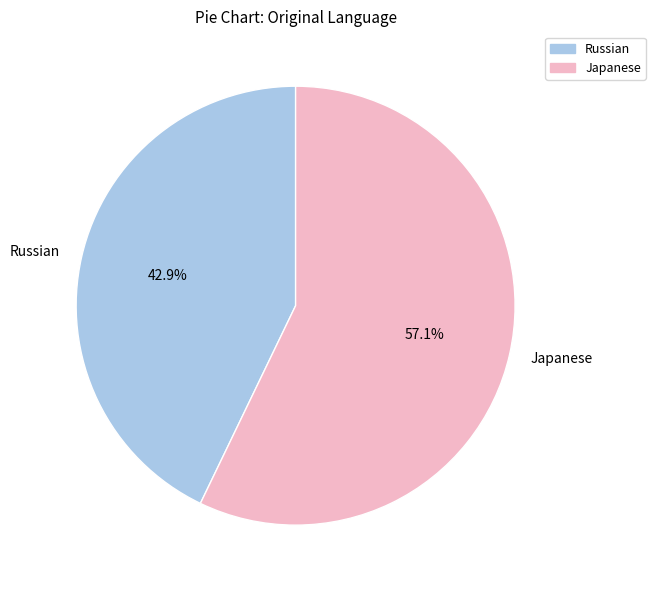

Is Russian the majority of the pie?

No